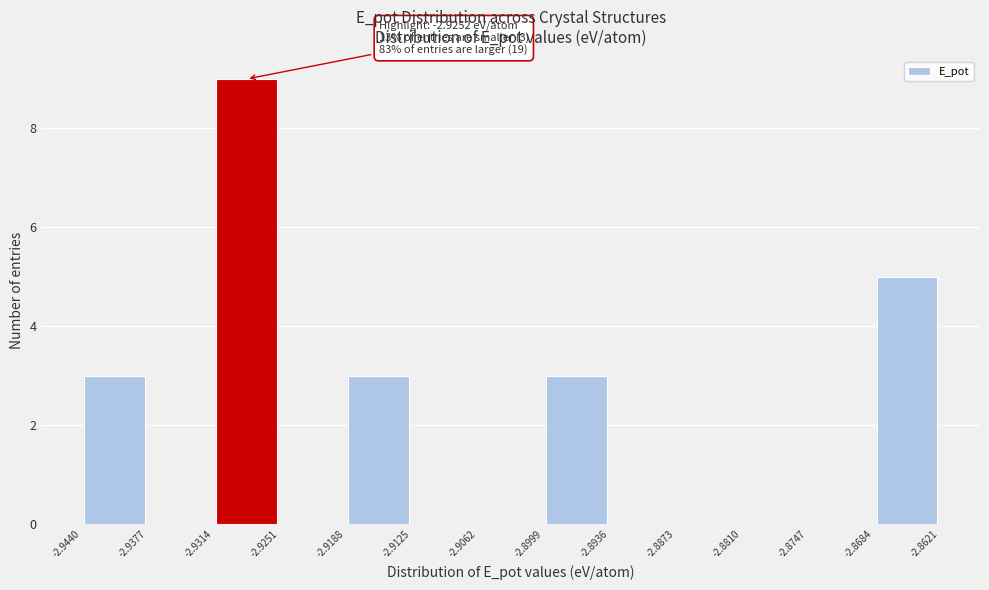

Which range on the x-axis has the tallest bar?

-2.9314 to -2.9251